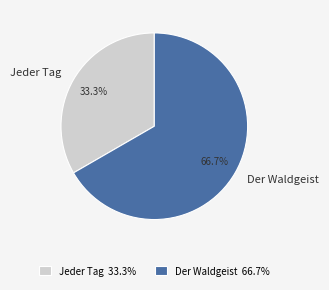

Count the number of slices in the pie.

2